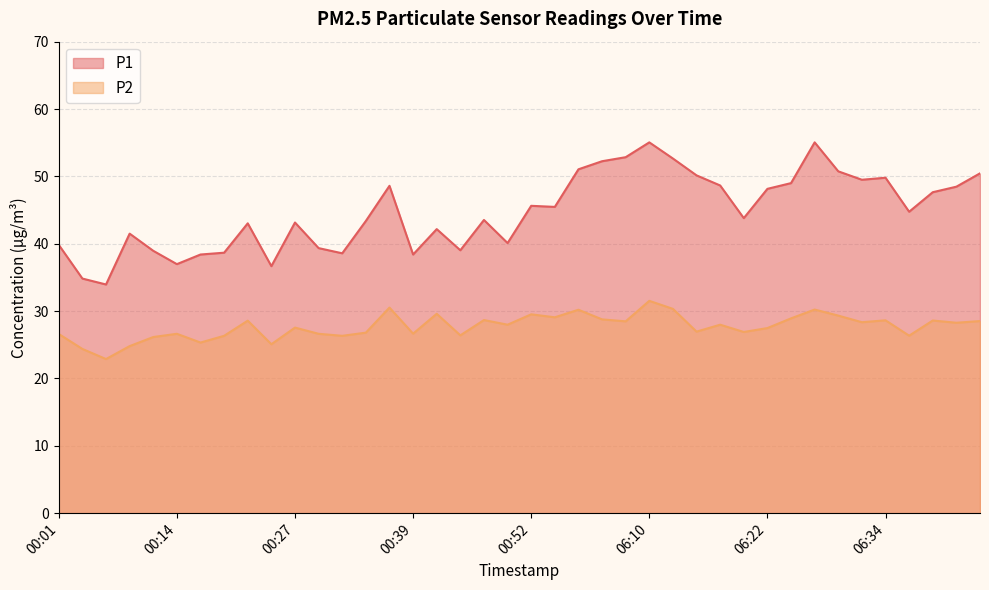

The value of P2 at 06:29 is 52.3. True or false?

False